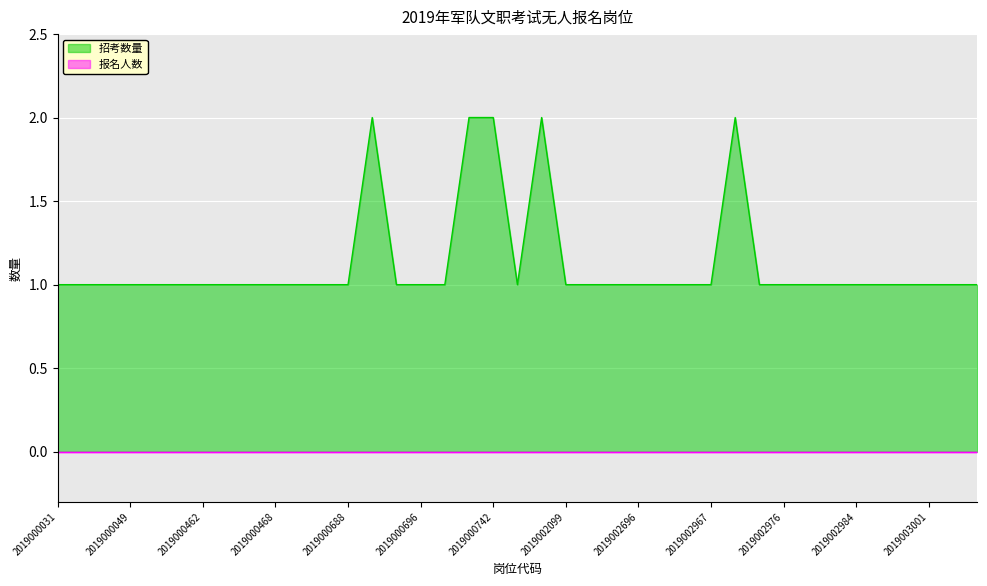

Which has a higher value, 2019000529 or 2019000601?

2019000529